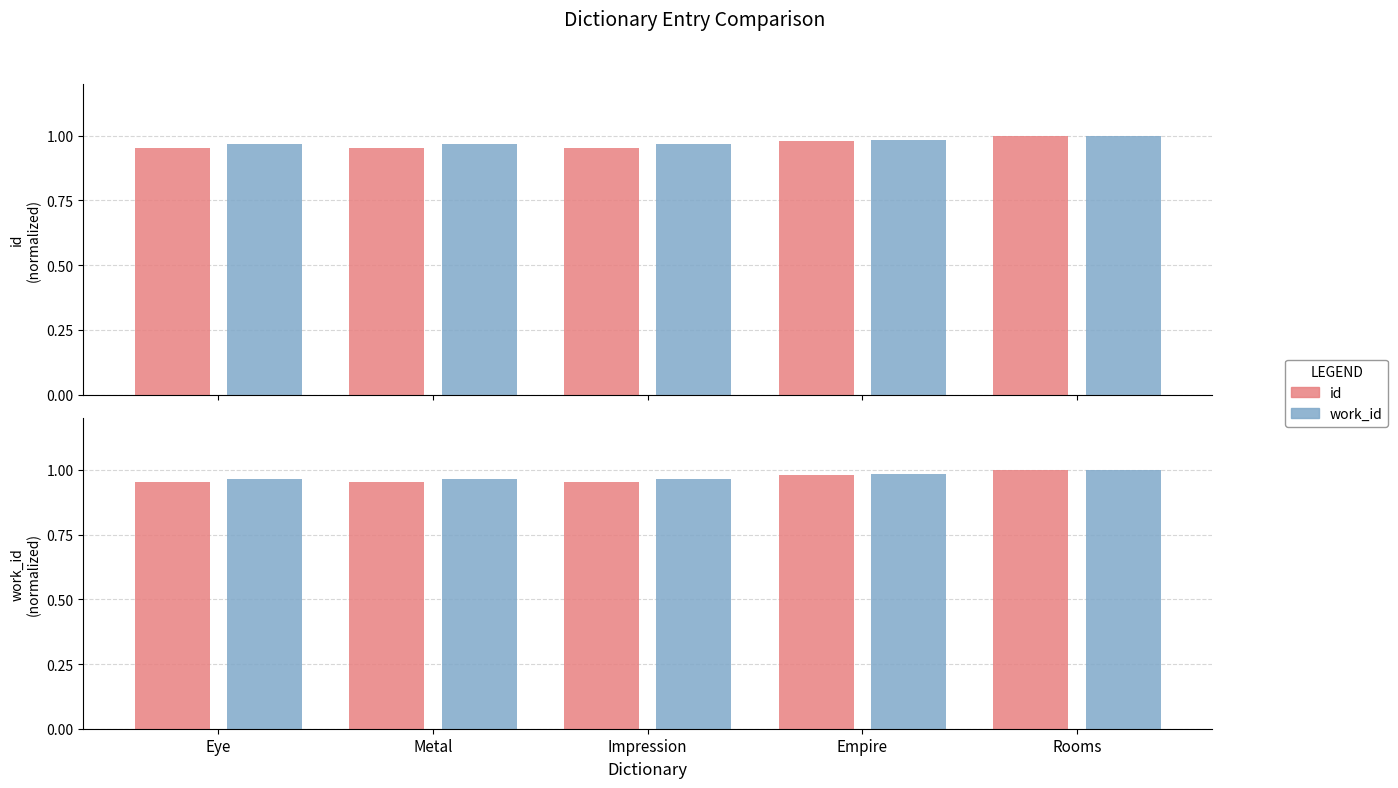

Which series has the largest total across all categories?

work_id